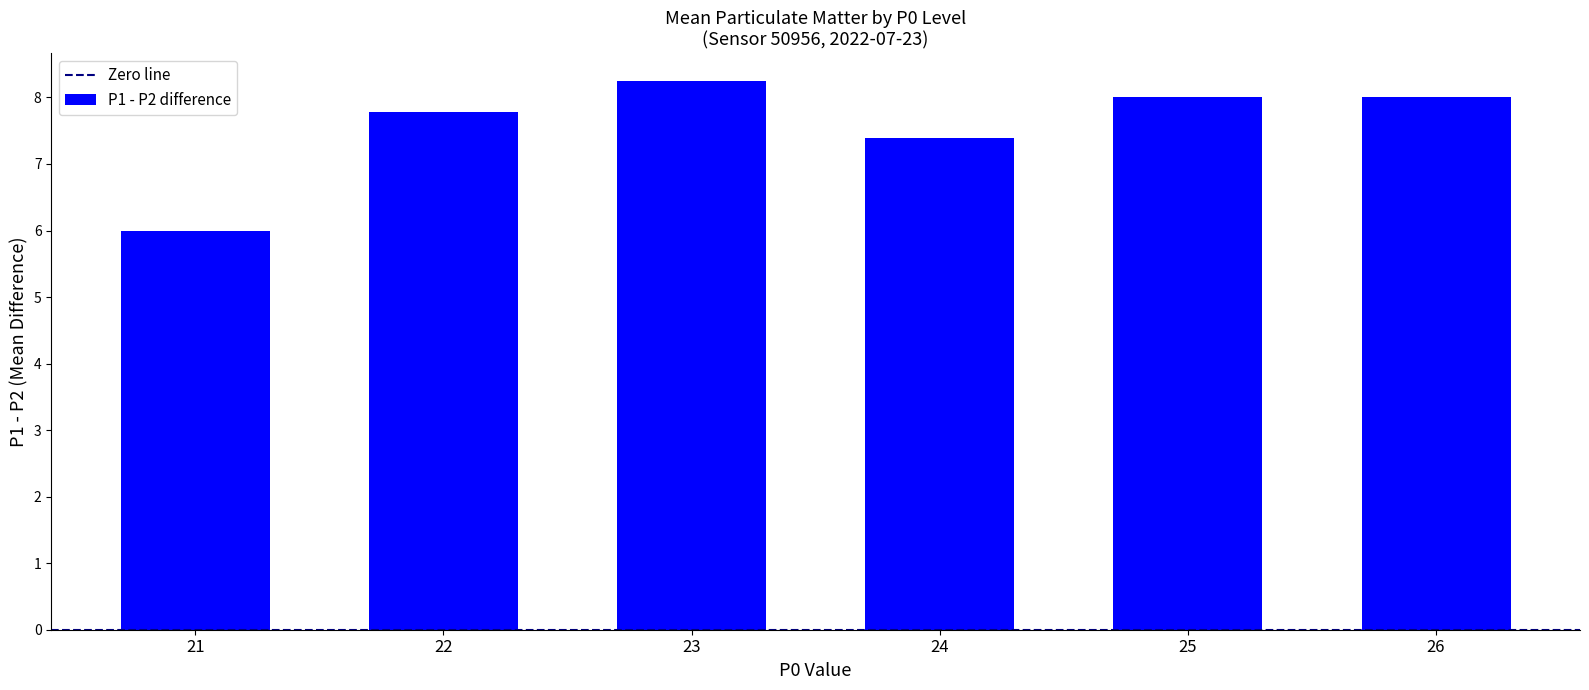

What is the value of the 4th bar from the left?

7.4